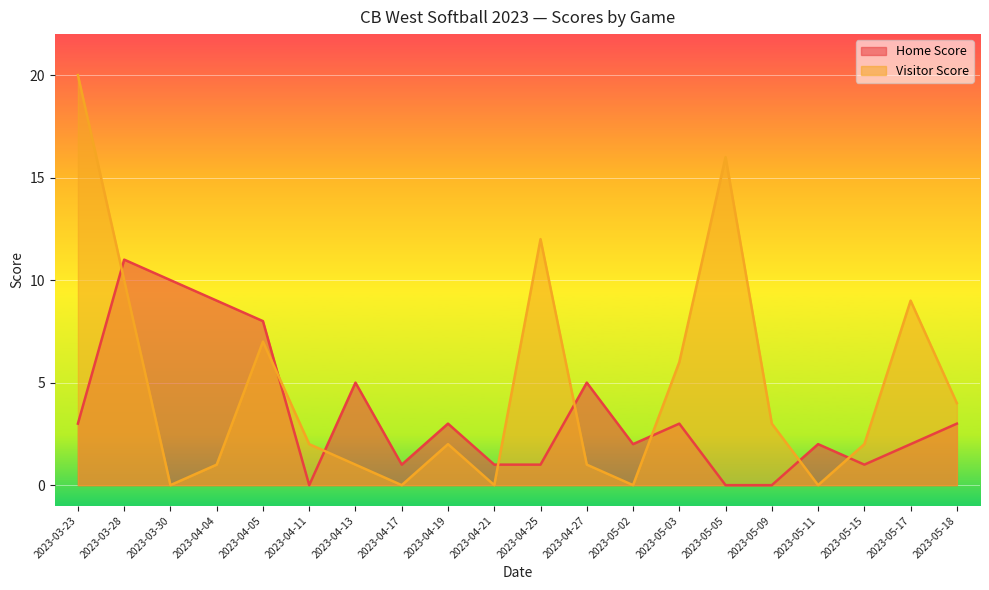

How many categories are shown in the chart?

20